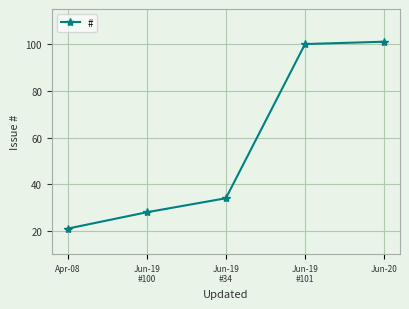

Approximately how many times larger is the value at Jun-19
#34 compared to Jun-20?

0.3